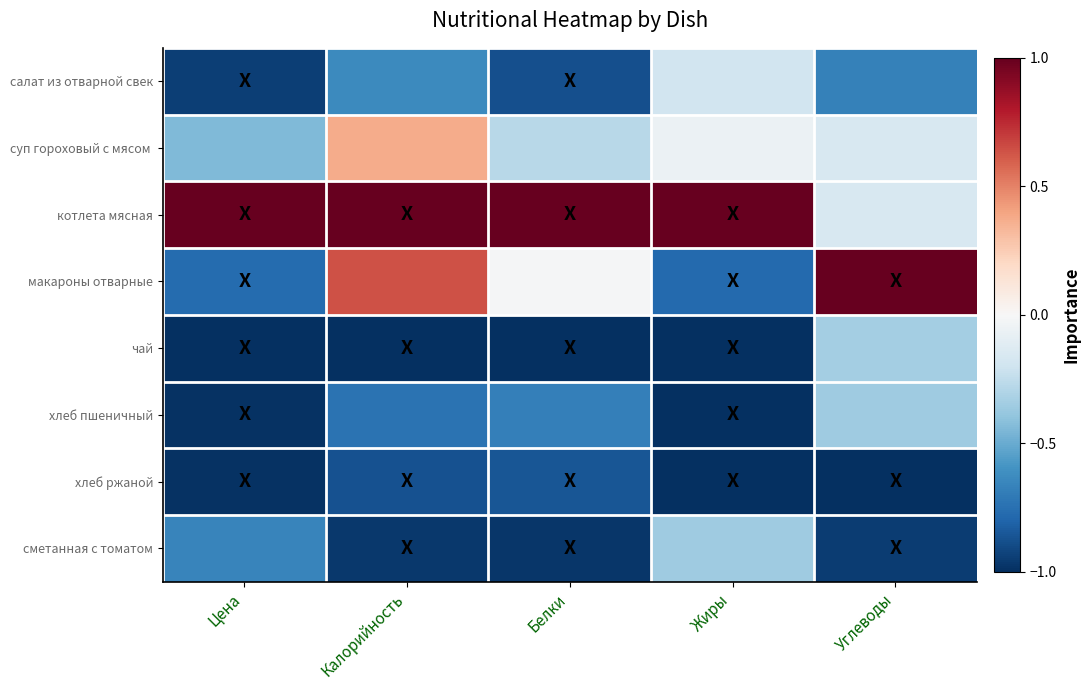

At how many categories does at least one series exceed 0?

5